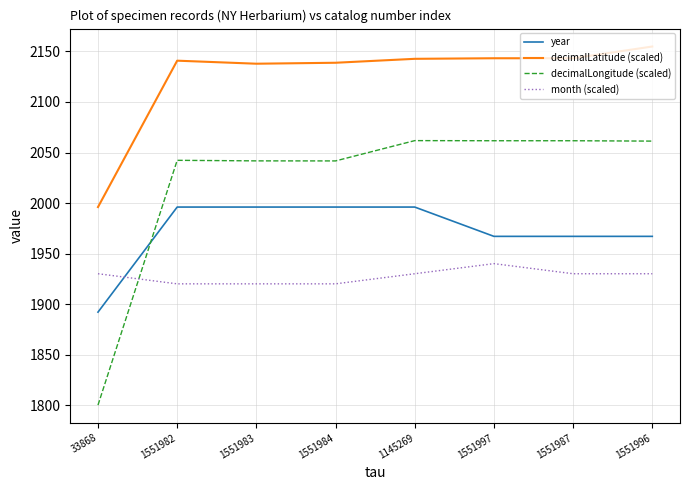

True or false: year has a value of 2818.9 at 1145269.

False